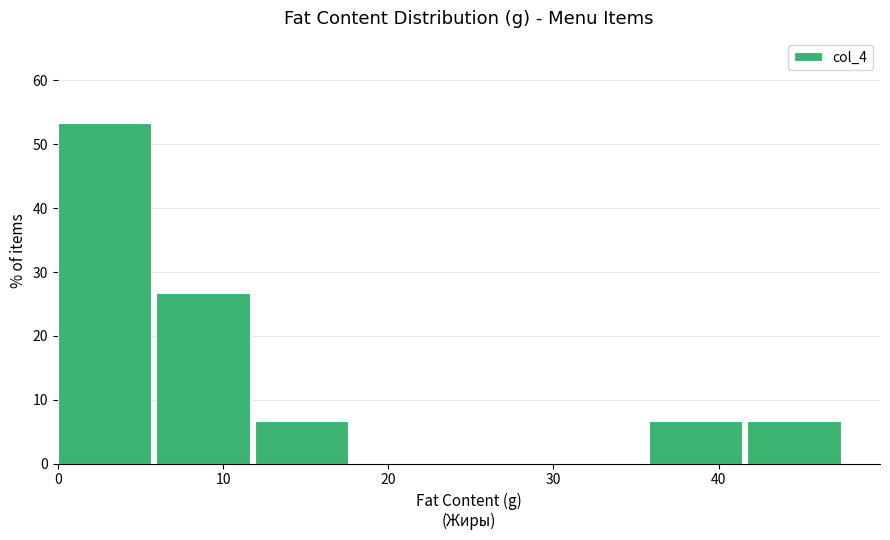

Reading left to right, transcribe this chart: for each bar, give the range it covers on the x-axis and its height. Neither the bar edges nor the heights are printed on the chart, so give them approximately, as read against the axes.

0 to 6: 53
6 to 12: 27
12 to 18: 7
18 to 24: 0
24 to 30: 0
30 to 36: 0
36 to 42: 7
42 to 48: 7